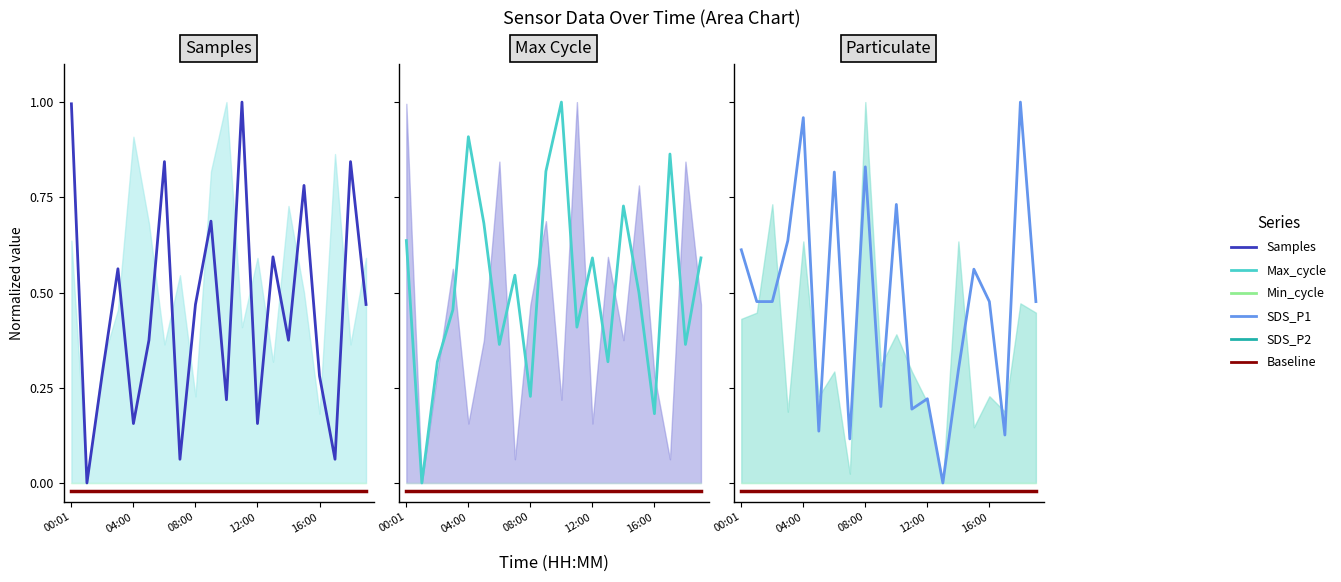

What is the maximum value for Samples?

1.0